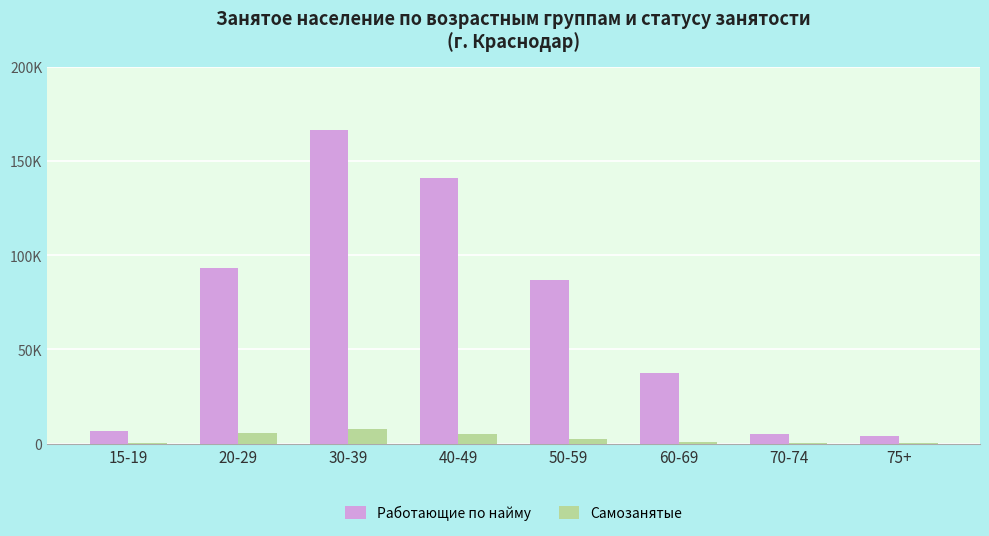

Which series has the widest spread of values?

Работающие по найму